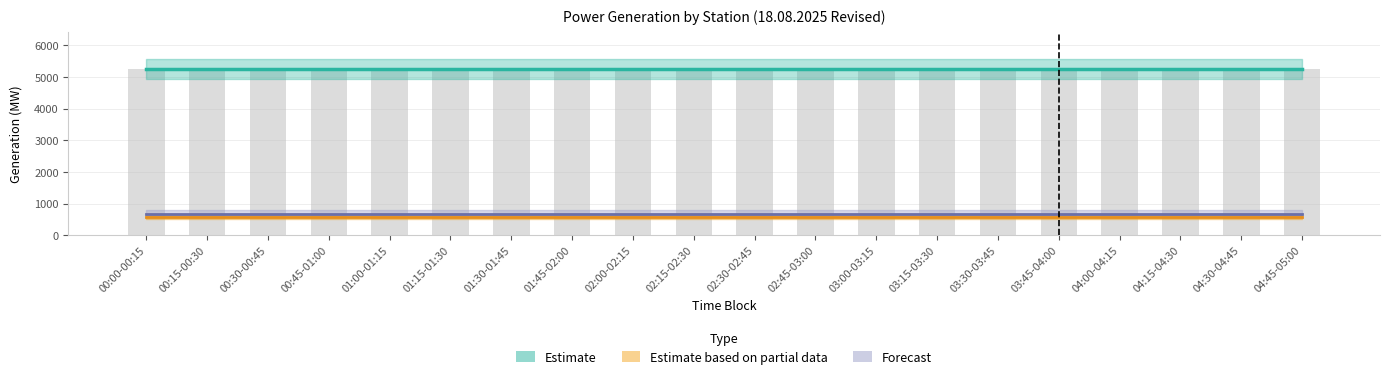

Reading right to left, list all the values displayed in this chart.

Estimate (Total): 04:45-05:00=5262.0	04:30-04:45=5262.0	04:15-04:30=5262.0	04:00-04:15=5262.0	03:45-04:00=5262.0	03:30-03:45=5262.0	03:15-03:30=5262.0	03:00-03:15=5262.0	02:45-03:00=5262.0	02:30-02:45=5262.0	02:15-02:30=5262.0	02:00-02:15=5262.0	01:45-02:00=5262.0	01:30-01:45=5262.0	01:15-01:30=5262.0	01:00-01:15=5262.0	00:45-01:00=5262.0	00:30-00:45=5262.0	00:15-00:30=5262.0	00:00-00:15=5262.0
Estimate based on partial data (STPP): 04:45-05:00=565.5	04:30-04:45=565.5	04:15-04:30=565.5	04:00-04:15=565.5	03:45-04:00=565.5	03:30-03:45=565.5	03:15-03:30=565.5	03:00-03:15=565.5	02:45-03:00=565.5	02:30-02:45=565.5	02:15-02:30=565.5	02:00-02:15=565.5	01:45-02:00=565.5	01:30-01:45=565.5	01:15-01:30=565.5	01:00-01:15=565.5	00:45-01:00=565.5	00:30-00:45=565.5	00:15-00:30=565.5	00:00-00:15=565.5
Forecast (KTPS-VII): 04:45-05:00=683.0	04:30-04:45=683.0	04:15-04:30=683.0	04:00-04:15=683.0	03:45-04:00=683.0	03:30-03:45=683.0	03:15-03:30=683.0	03:00-03:15=683.0	02:45-03:00=683.0	02:30-02:45=683.0	02:15-02:30=683.0	02:00-02:15=683.0	01:45-02:00=683.0	01:30-01:45=683.0	01:15-01:30=683.0	01:00-01:15=683.0	00:45-01:00=683.0	00:30-00:45=683.0	00:15-00:30=683.0	00:00-00:15=683.0
Total: 04:45-05:00=5262.0	04:30-04:45=5262.0	04:15-04:30=5262.0	04:00-04:15=5262.0	03:45-04:00=5262.0	03:30-03:45=5262.0	03:15-03:30=5262.0	03:00-03:15=5262.0	02:45-03:00=5262.0	02:30-02:45=5262.0	02:15-02:30=5262.0	02:00-02:15=5262.0	01:45-02:00=5262.0	01:30-01:45=5262.0	01:15-01:30=5262.0	01:00-01:15=5262.0	00:45-01:00=5262.0	00:30-00:45=5262.0	00:15-00:30=5262.0	00:00-00:15=5262.0